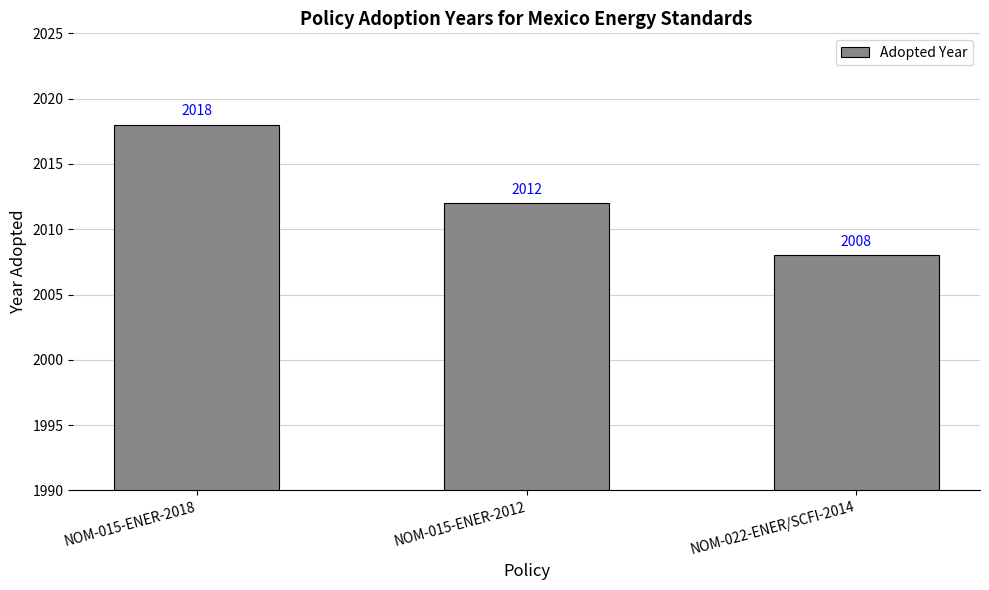

What is the ratio of the value at NOM-022-ENER/SCFI-2014 to the value at NOM-015-ENER-2012?

1.0